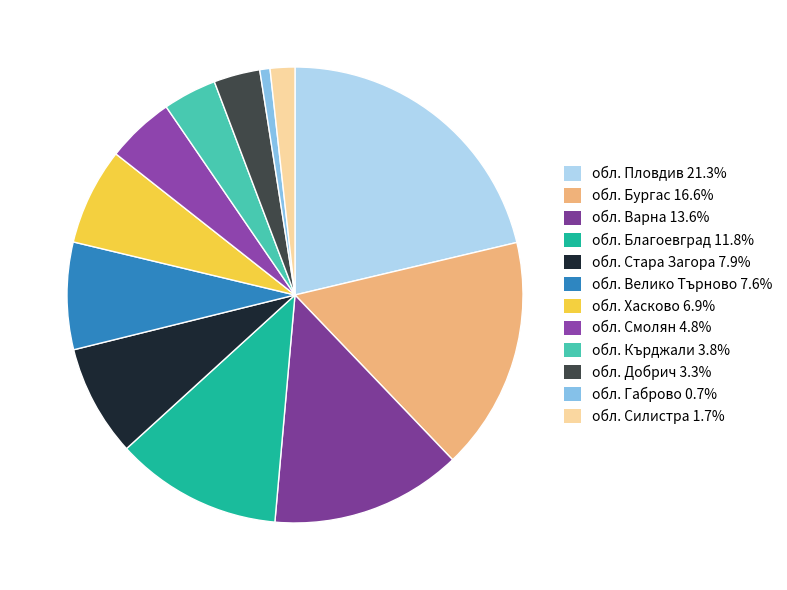

Count the number of slices in the pie.

12